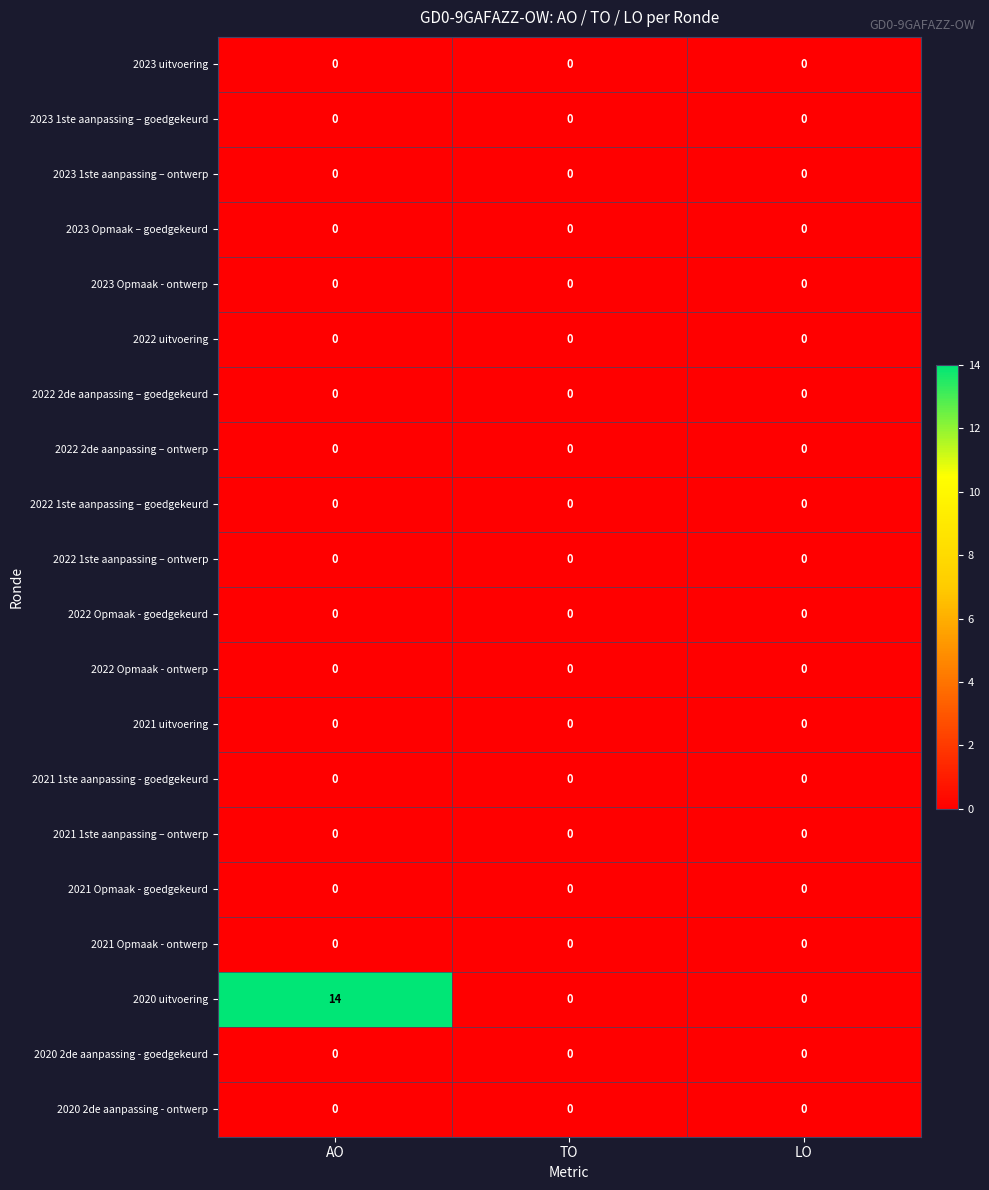

Which label corresponds to the largest value in the chart?

AO